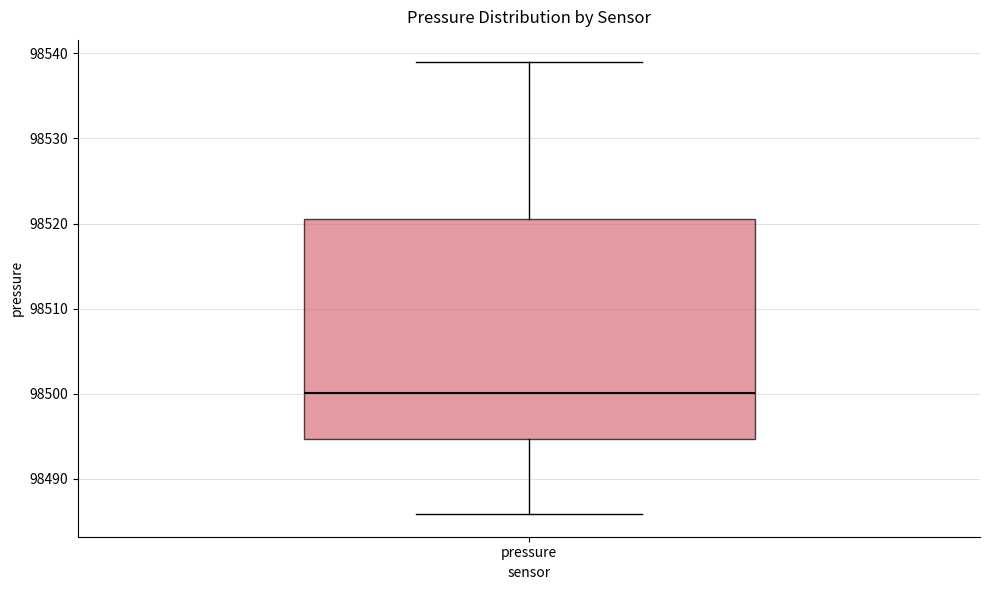

Transcribe this box plot: give where the median line is, the range the box spans, and where the two whiskers end, as read against the y-axis. The values are not printed on the chart, so give them approximately, as read against the axis.

median 98500, box 98495 to 98521, whiskers 98486 to 98539